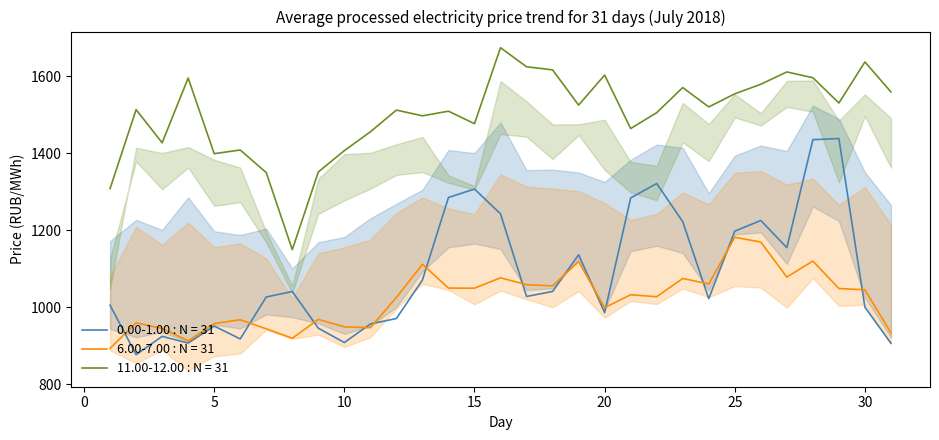

What is the value of the 0.00-1.00 point at the 9th from the left?

946.0